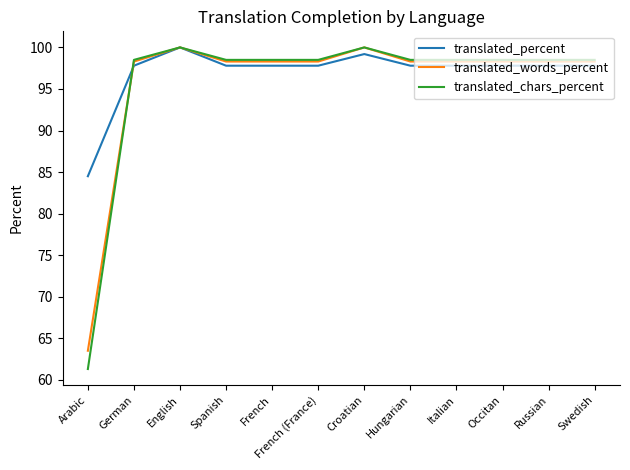

Where do translated_words_percent and translated_percent first cross each other?

Arabic and German